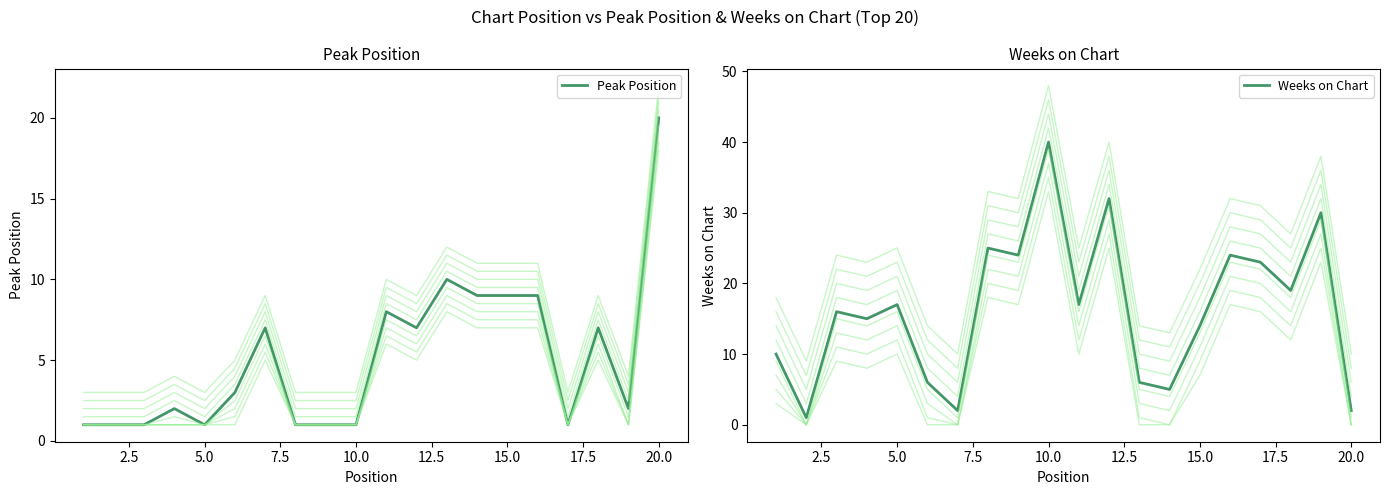

What is the difference between the second highest and second lowest values in the Peak Position series?

9